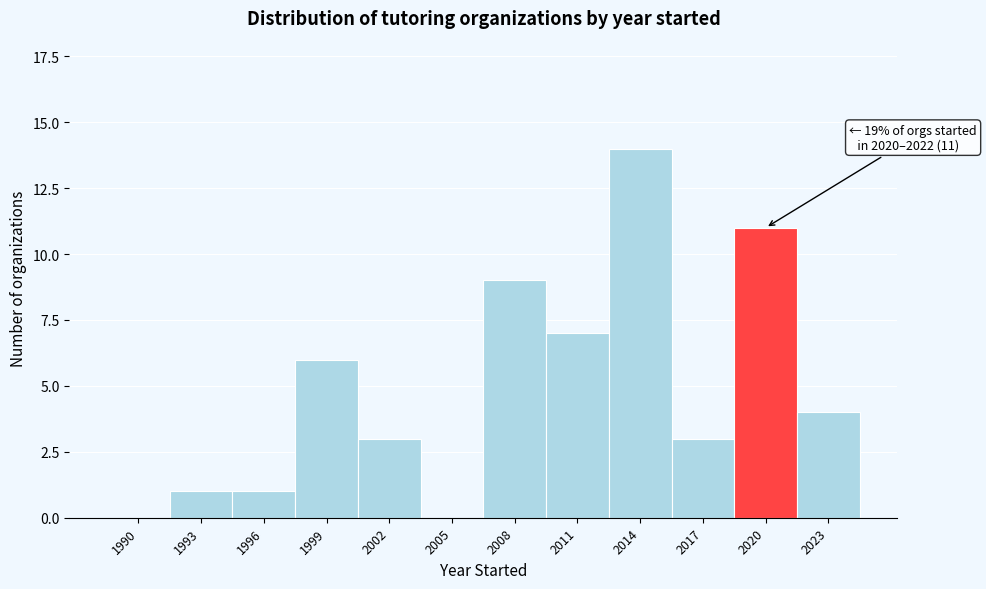

Reading left to right, what are all the values shown in this chart?

1990=0	1993=1	1996=1	1999=6	2002=3	2005=0	2008=9	2011=7	2014=14	2017=3	2020=11	2023=4